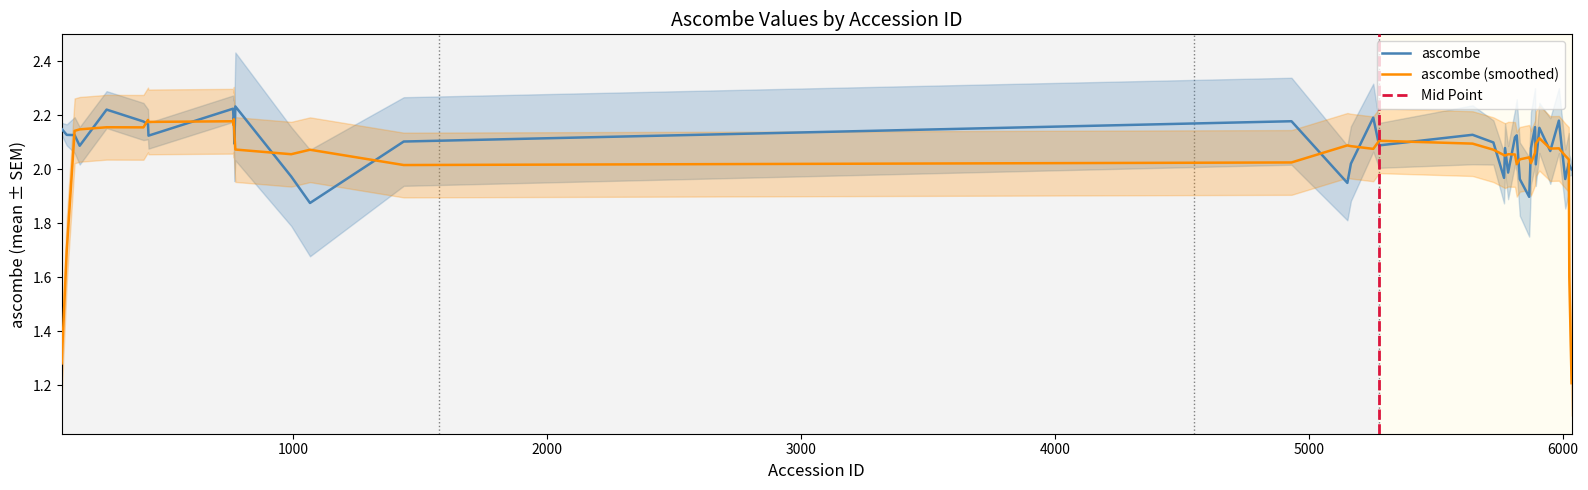

What is the difference between the maximum and minimum values?

0.4